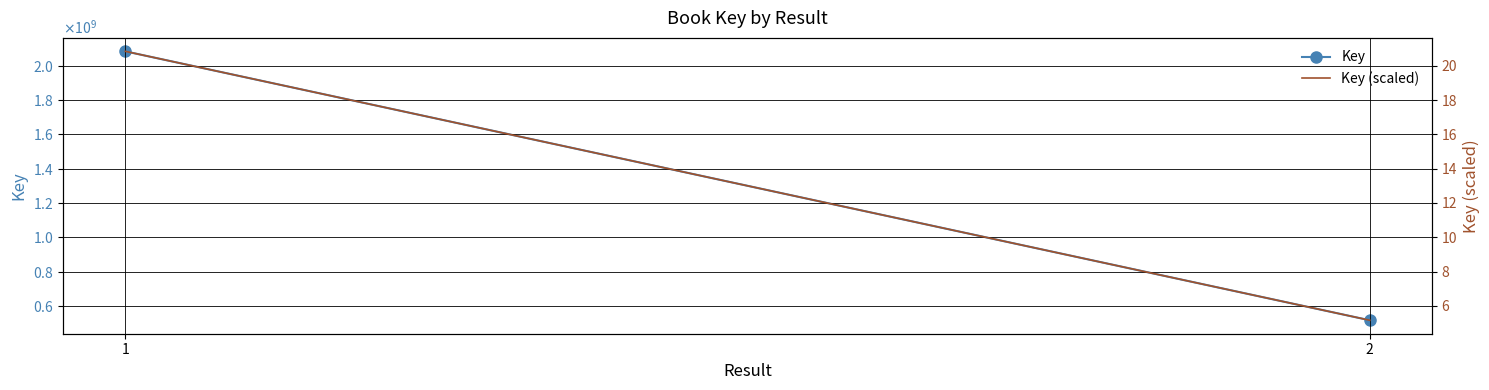

What is the lowest value of the Key series?

515913524.0